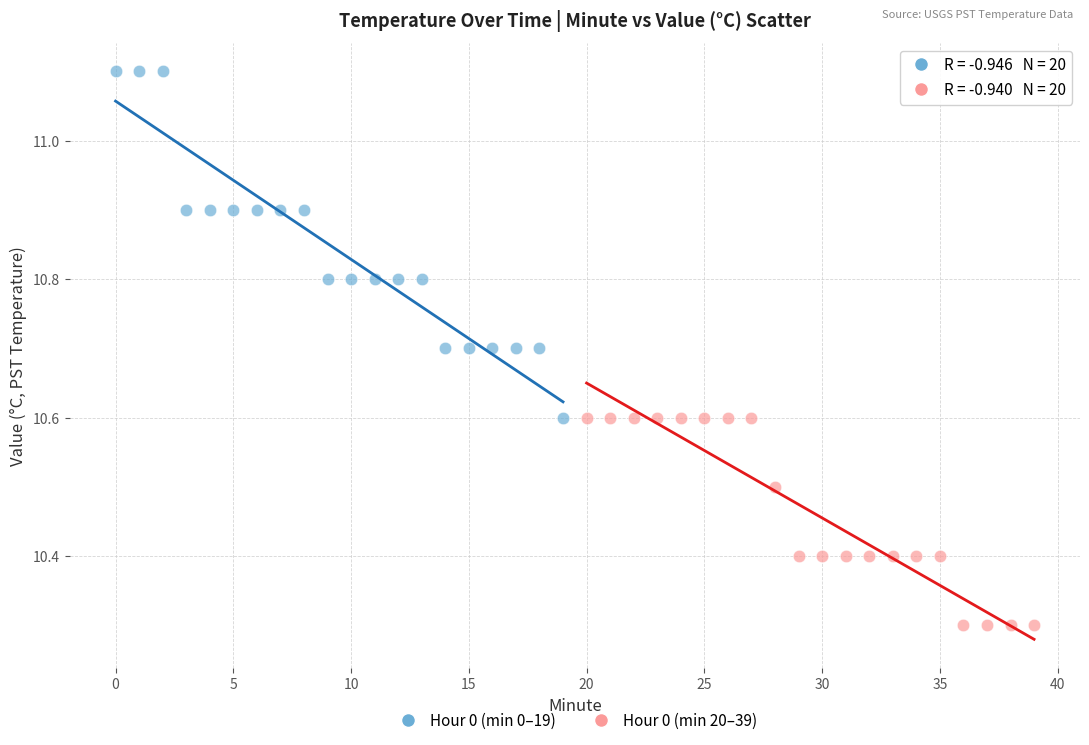

Which series contains the highest Y value?

Hour 0 (min 0–19)